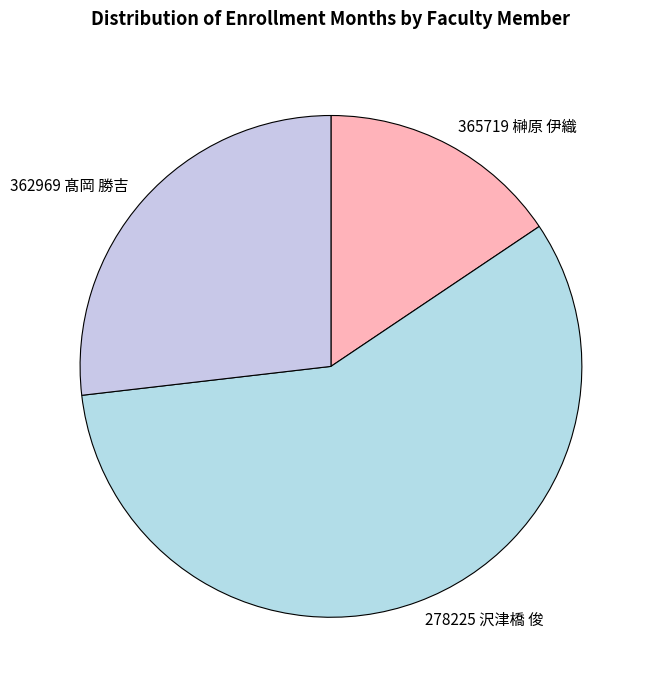

Which slice is the smallest?

365719 榊原 伊織